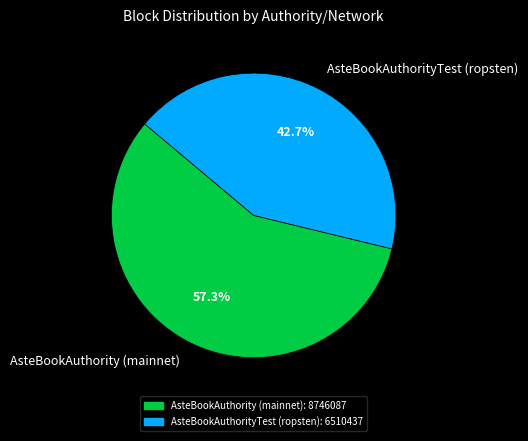

What is the majority slice?

AsteBookAuthority (mainnet)